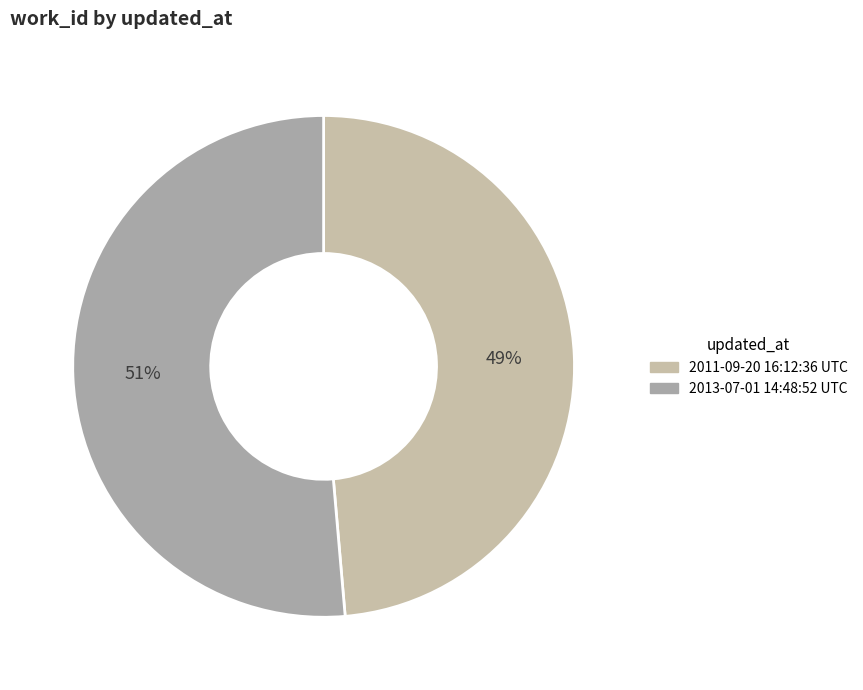

How many segments does this pie chart have?

2